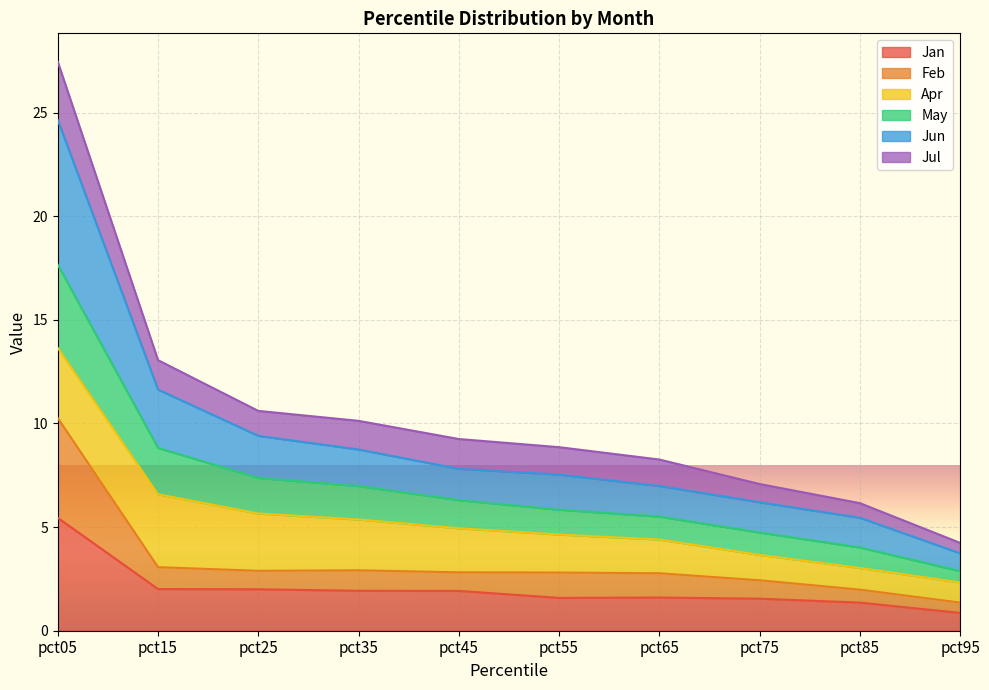

True or false: Jun has more than 1 interior local peaks.

False